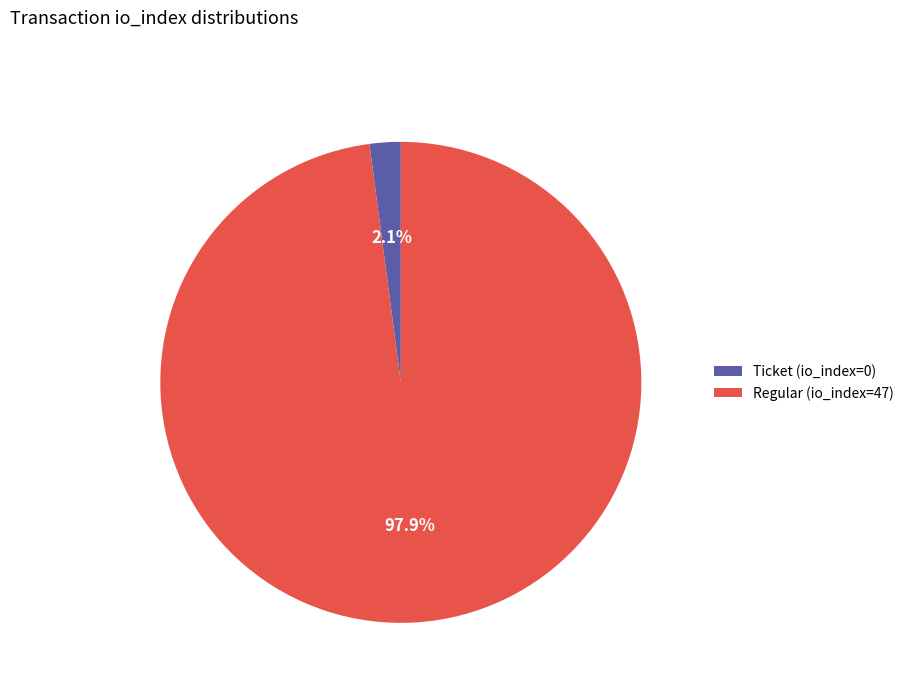

Rank the categories by value from lowest to highest.

Ticket (io_index=0), Regular (io_index=47)